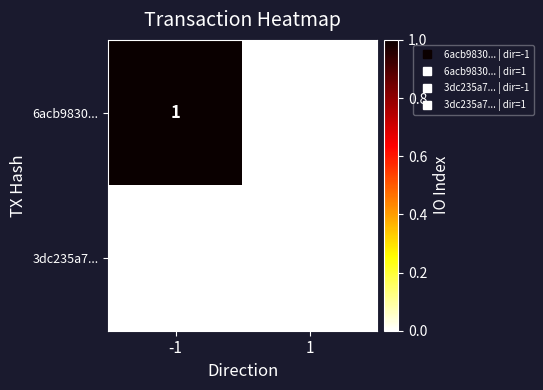

List the series in order of their peak value, highest first.

6acb9830..., 3dc235a7...